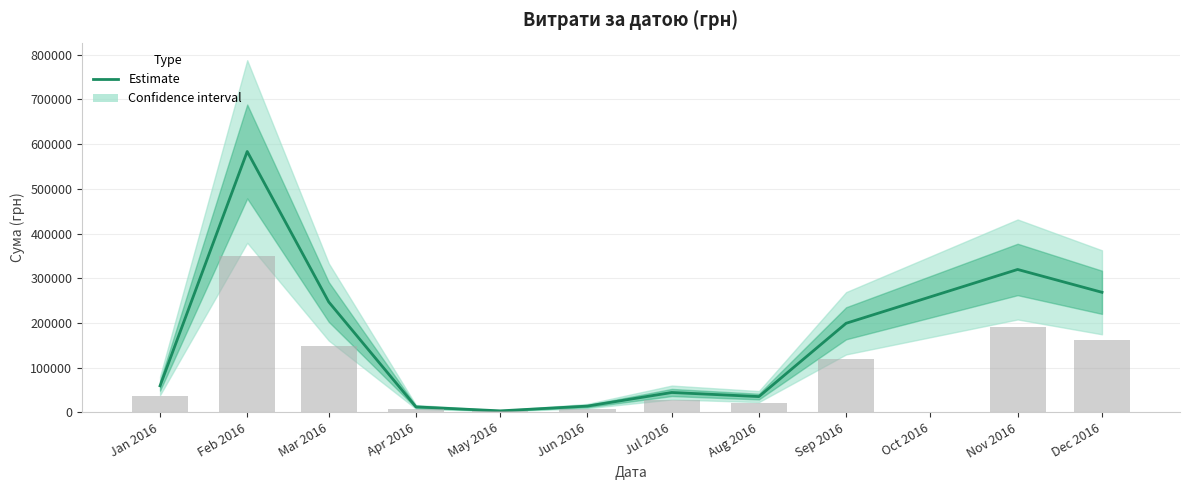

Between Aug 2016 and Dec 2016, which is larger?

Dec 2016